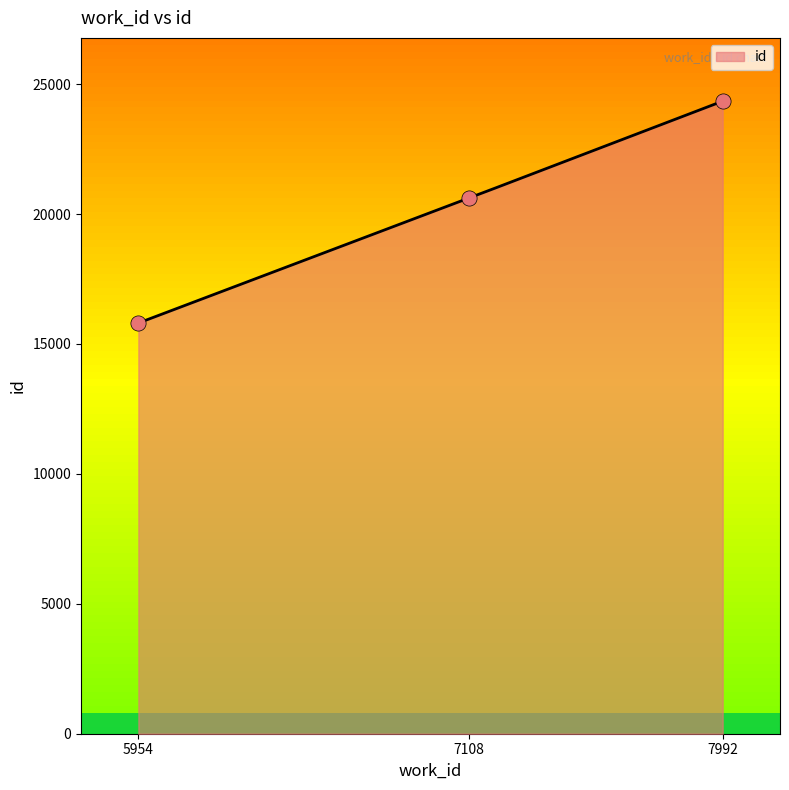

What is the change in value from 5954 to 7992?

+8540